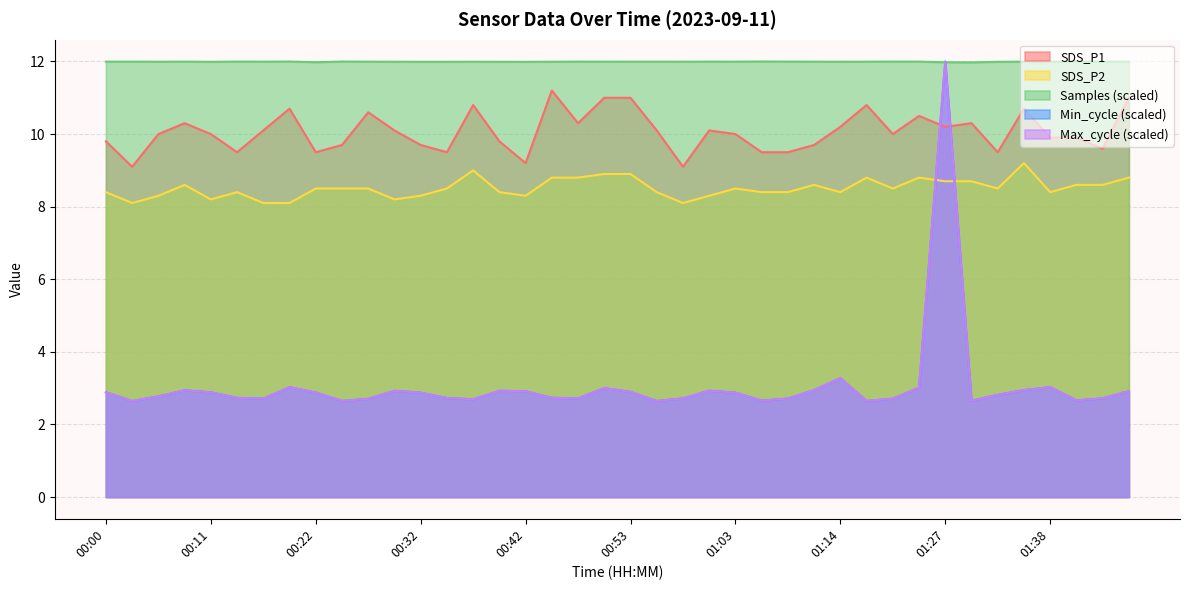

True or false: SDS_P2 and SDS_P1 cross at least once.

False